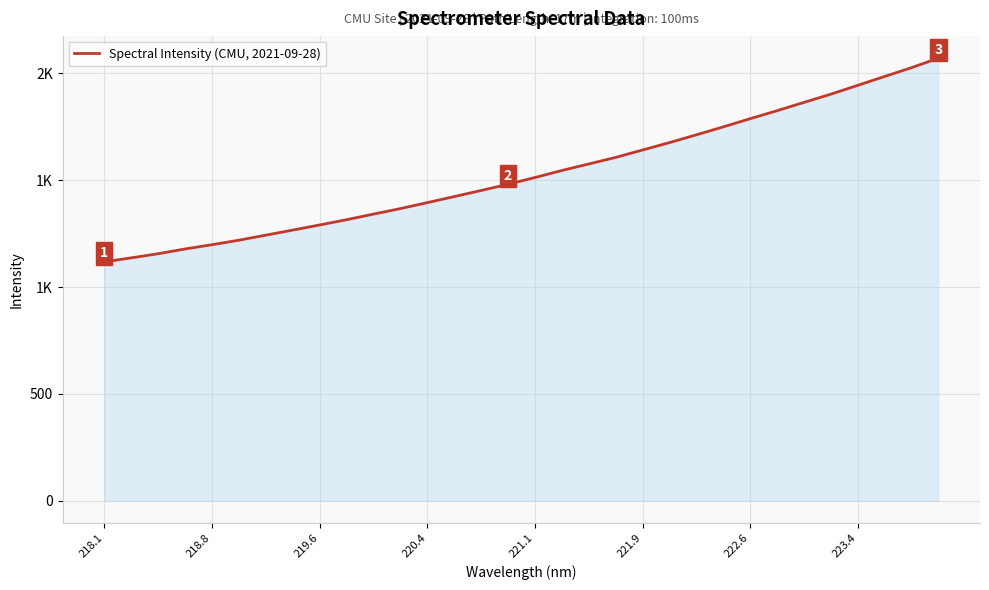

Does the chart display data point markers on the line(s)?

No